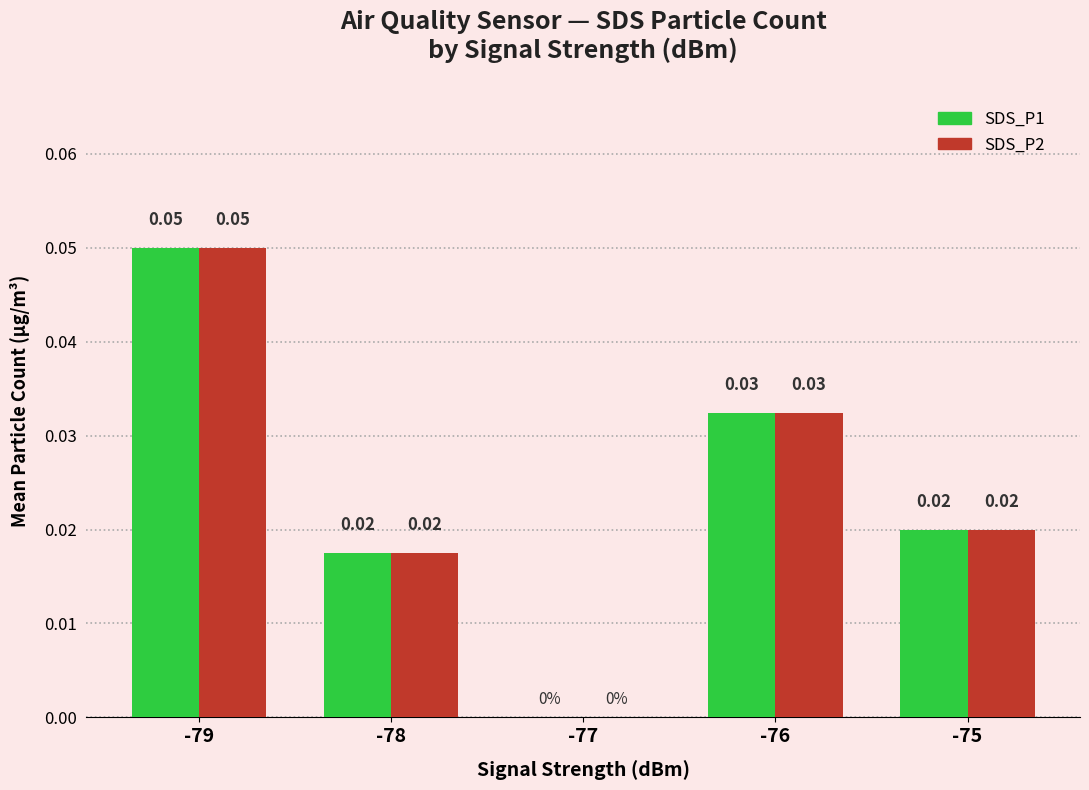

At which category is the sum across all series the highest?

-79